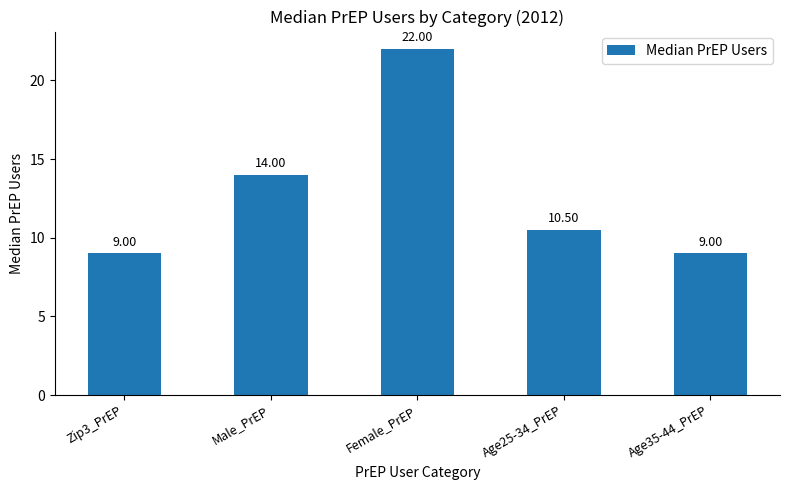

Which has a higher value, Male_PrEP or Zip3_PrEP?

Male_PrEP